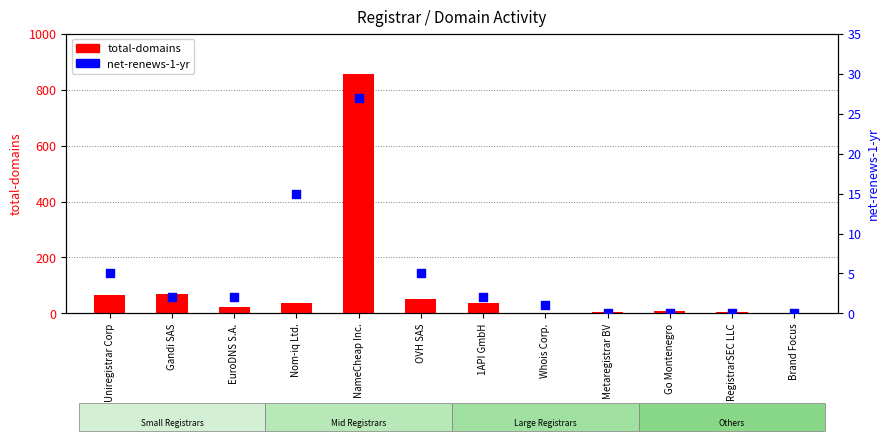

What are all the series names shown in the legend?

total-domains, net-renews-1-yr